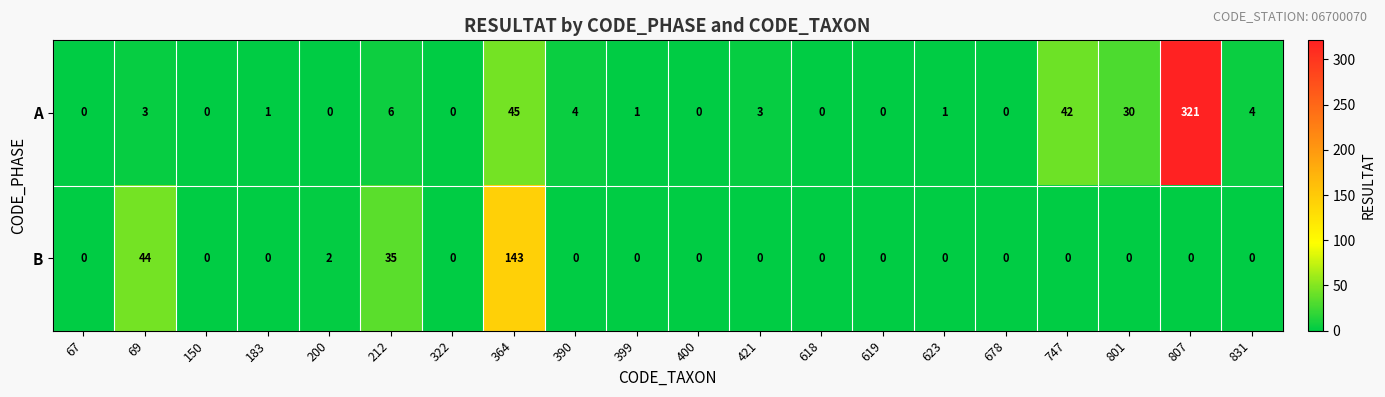

Which series has the widest spread of values?

A